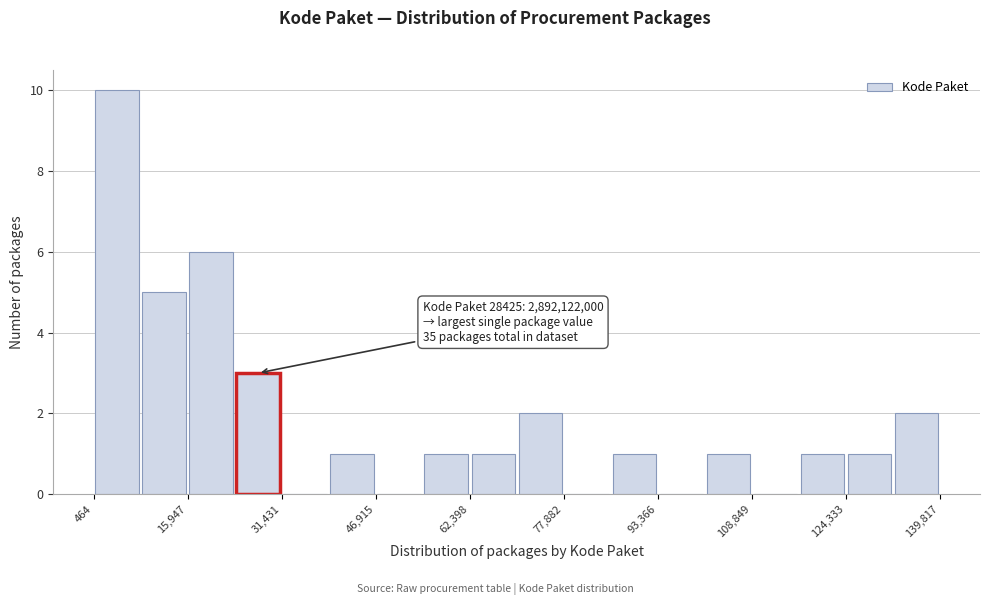

Around what value on the x-axis is the tallest bar? Give the approximate position of its centre, as read against the axis.

4000